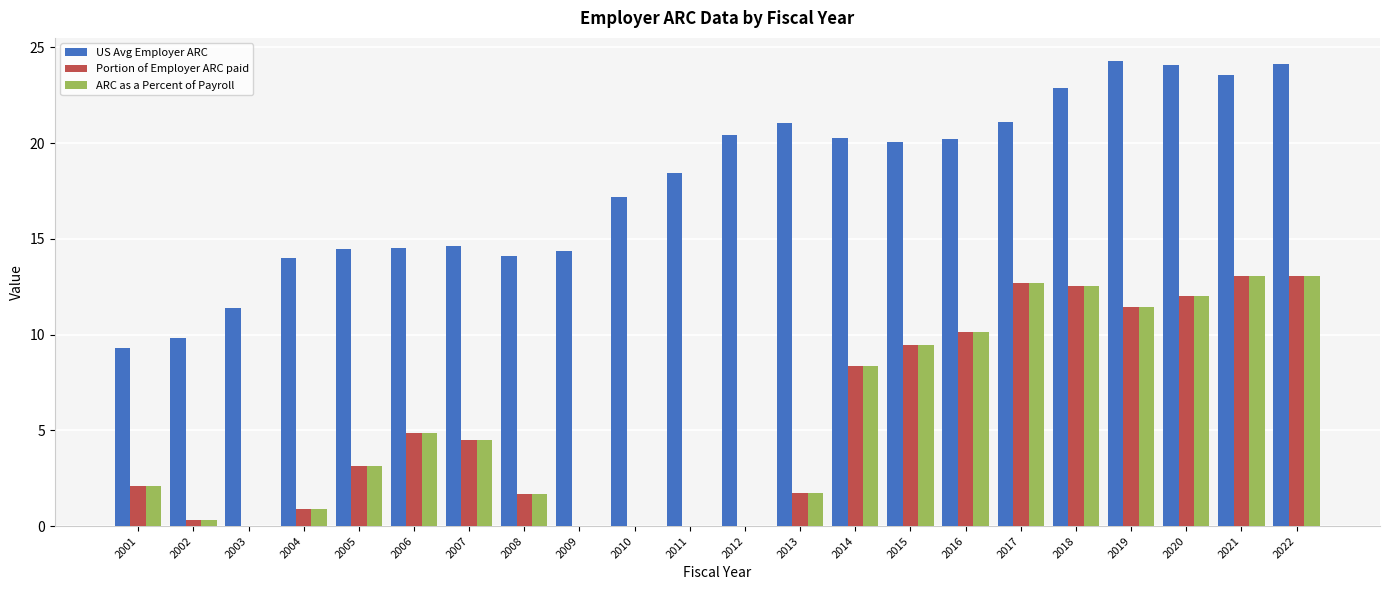

Which series changed the most between 2008 and 2022?

Portion of Employer ARC paid